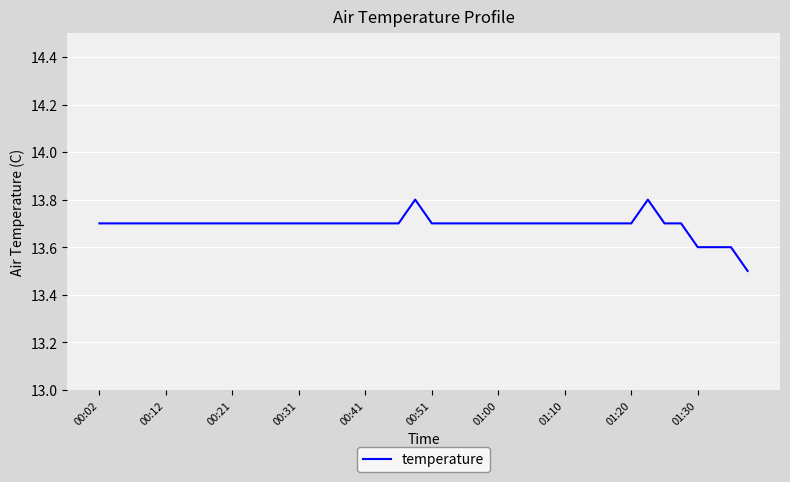

What is the difference between the second highest and second lowest values?

0.2